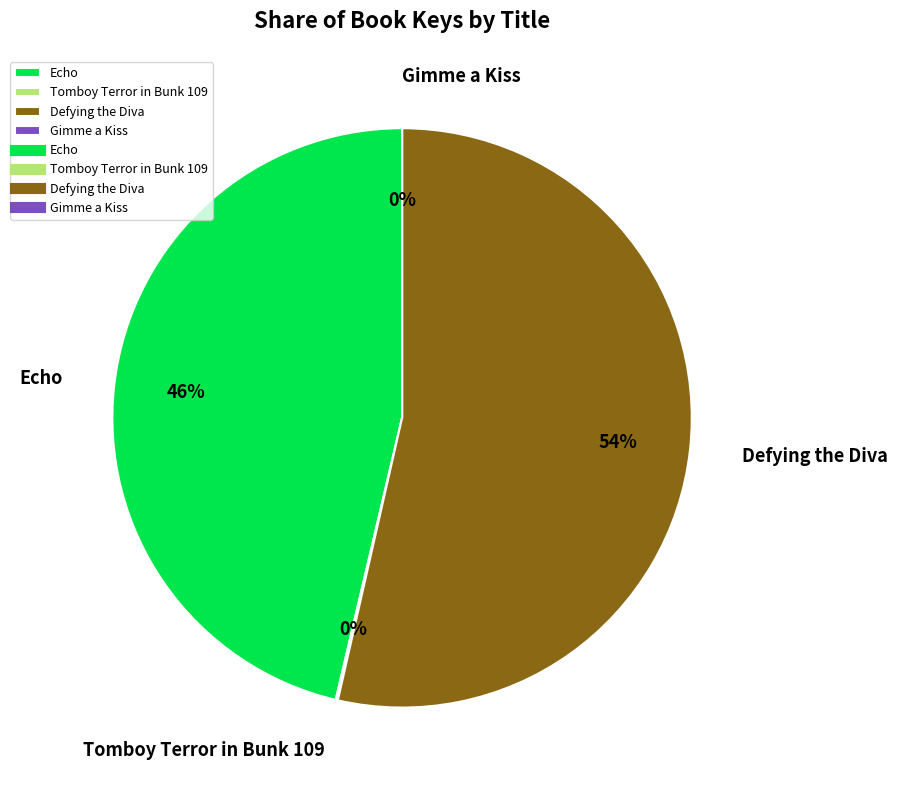

Is it true that Defying the Diva is 40% of the pie?

False